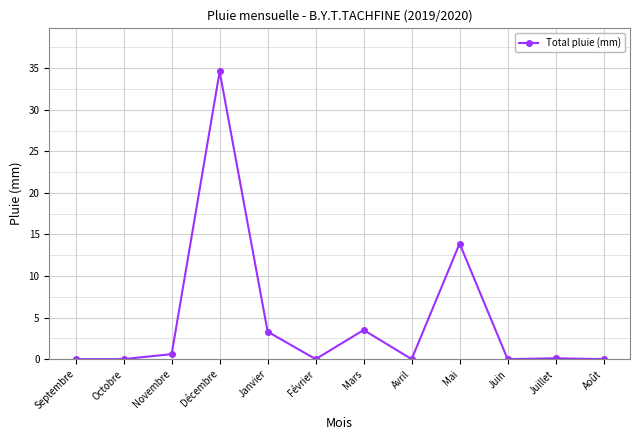

What is the average value?

4.7